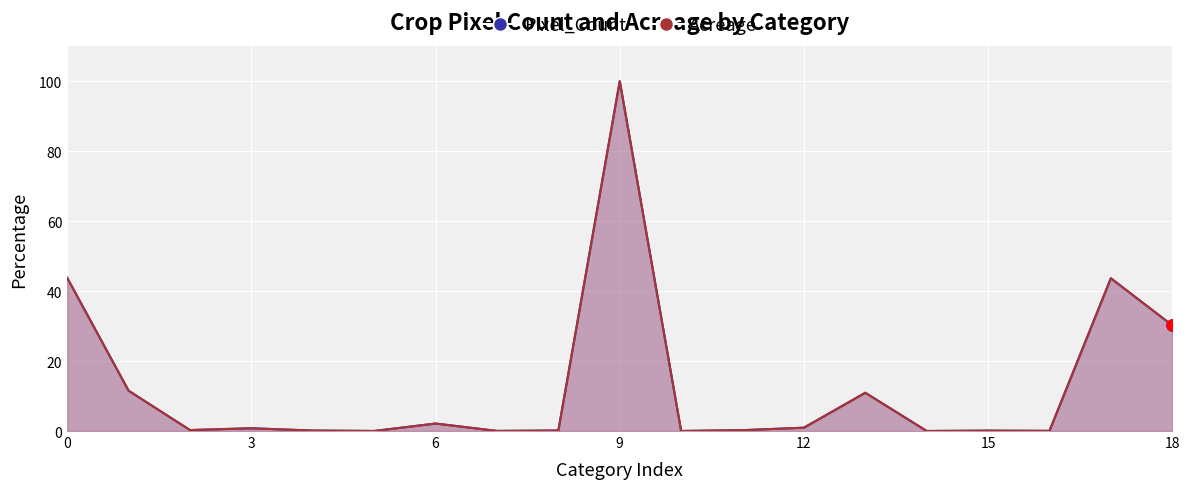

True or false: Pixel_Count has a value of 1.6 at 12.

False